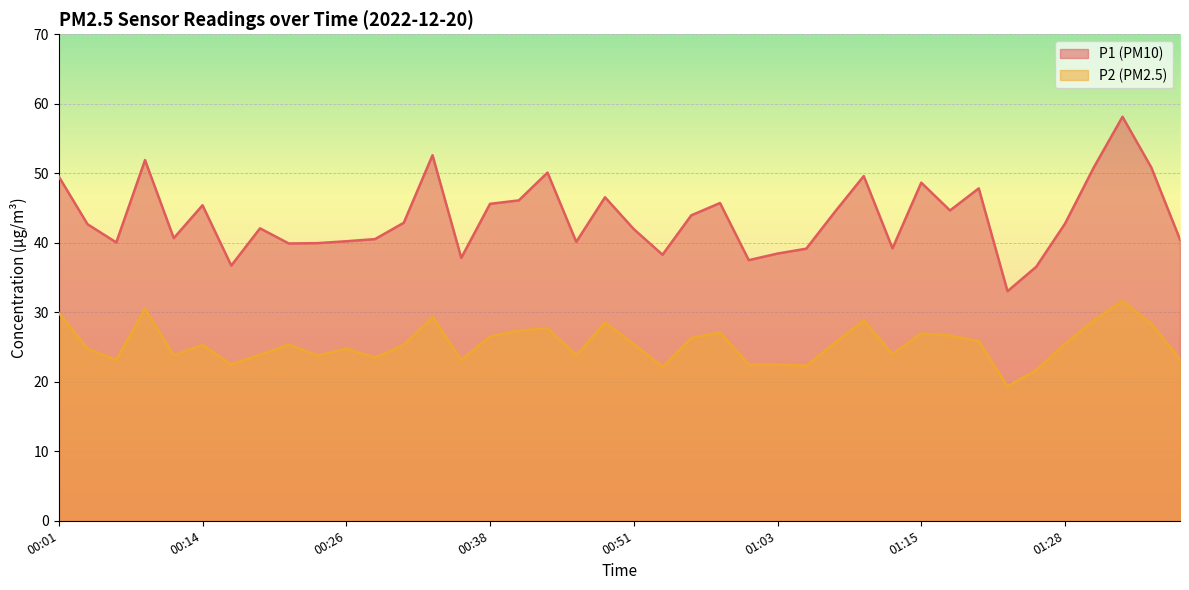

Reading left to right, list all the values displayed in this chart.

P1: 00:01=49.5	00:04=42.7	00:06=40.0	00:09=51.9	00:11=40.7	00:14=45.4	00:16=36.7	00:19=42.1	00:21=39.9	00:23=40.0	00:26=40.2	00:28=40.5	00:31=42.9	00:33=52.6	00:36=37.8	00:38=45.6	00:41=46.1	00:43=50.1	00:46=40.1	00:48=46.5	00:51=42.0	00:53=38.3	00:56=44.0	00:58=45.7	01:00=37.5	01:03=38.5	01:05=39.1	01:08=44.5	01:11=49.6	01:13=39.2	01:15=48.6	01:18=44.6	01:20=47.8	01:23=33.0	01:25=36.5	01:28=42.8	01:30=50.8	01:32=58.1	01:35=50.9	01:37=40.5
P2: 00:01=29.9	00:04=24.8	00:06=23.1	00:09=30.5	00:11=23.8	00:14=25.3	00:16=22.5	00:19=23.9	00:21=25.4	00:23=23.8	00:26=24.8	00:28=23.5	00:31=25.3	00:33=29.3	00:36=23.1	00:38=26.5	00:41=27.4	00:43=27.7	00:46=23.8	00:48=28.5	00:51=25.4	00:53=22.1	00:56=26.3	00:58=27.1	01:00=22.5	01:03=22.5	01:05=22.3	01:08=25.6	01:11=28.9	01:13=24.0	01:15=26.9	01:18=26.6	01:20=25.8	01:23=19.4	01:25=21.7	01:28=25.4	01:30=28.9	01:32=31.6	01:35=28.3	01:37=23.3